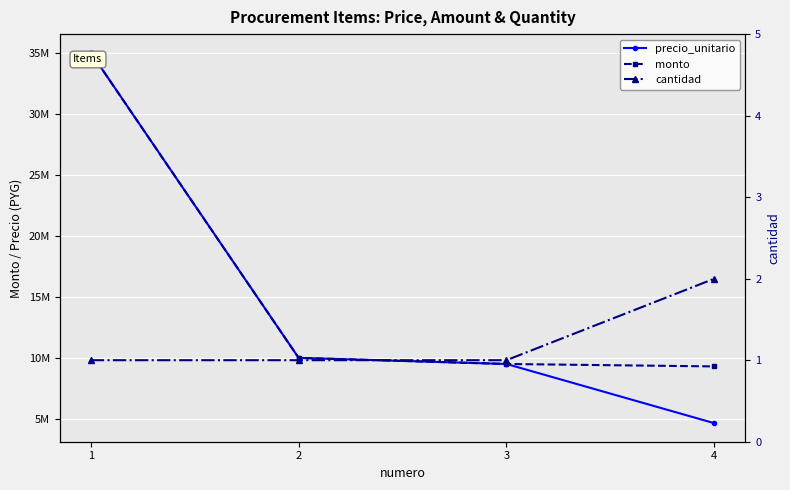

True or false: precio_unitario has more than 1 points higher than both neighbors.

False